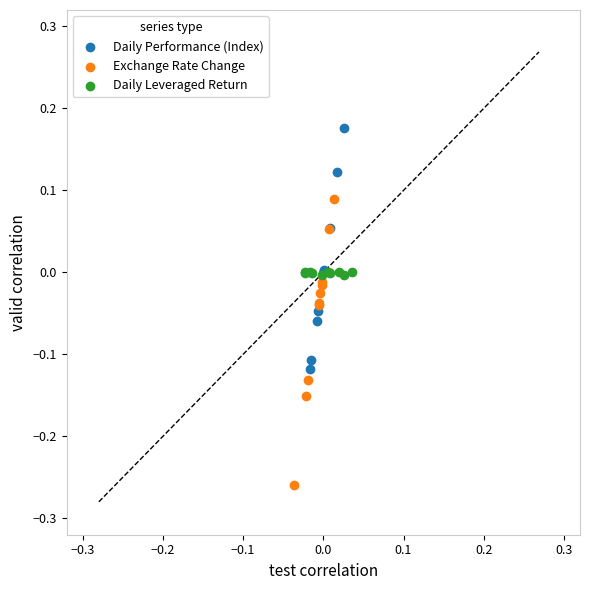

Which series has the largest Y range (max minus min)?

Exchange Rate Change